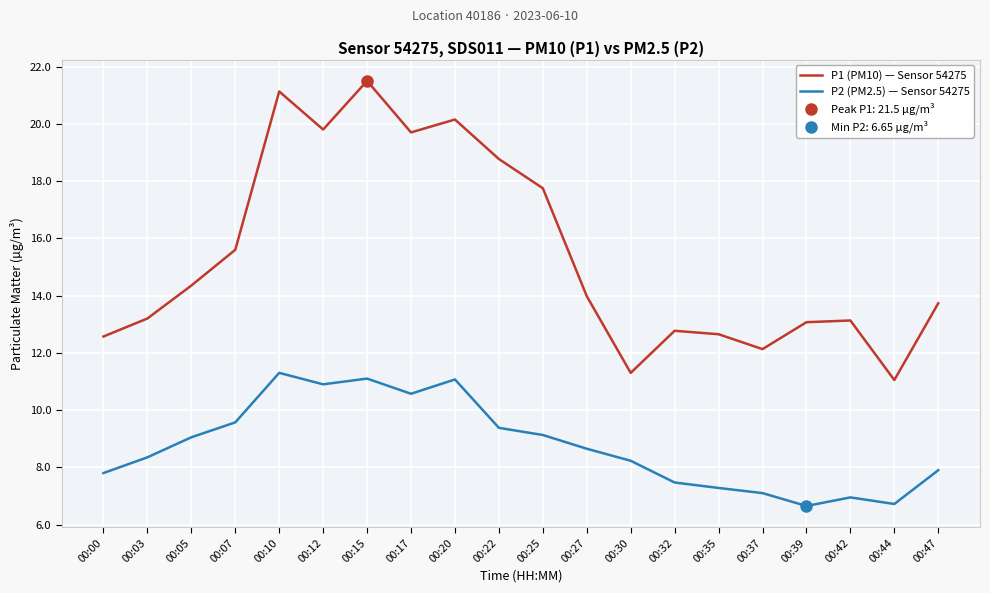

At which category is the sum across all series the highest?

00:15